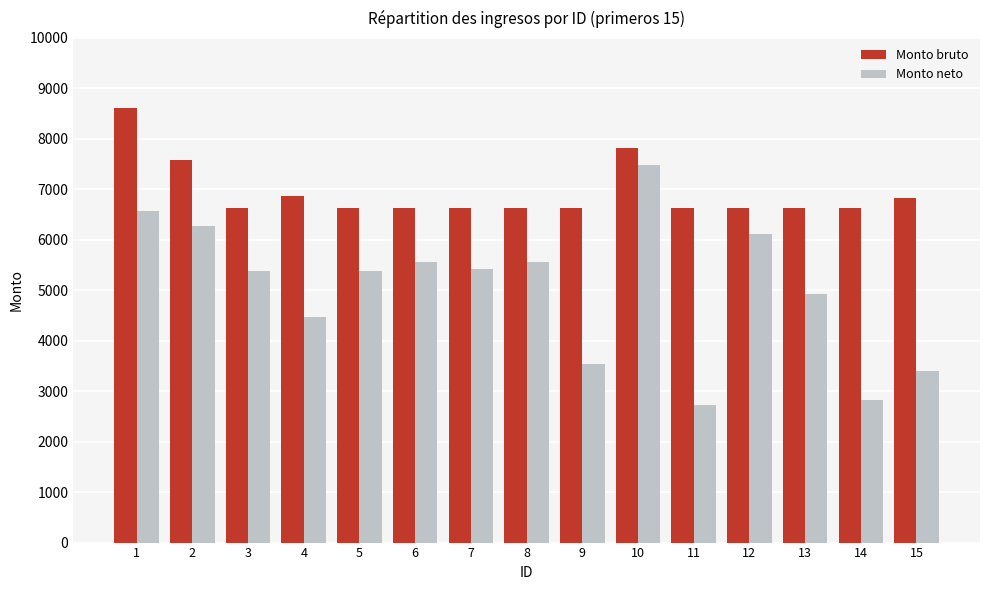

What is the total value across all series at 11?

9352.0